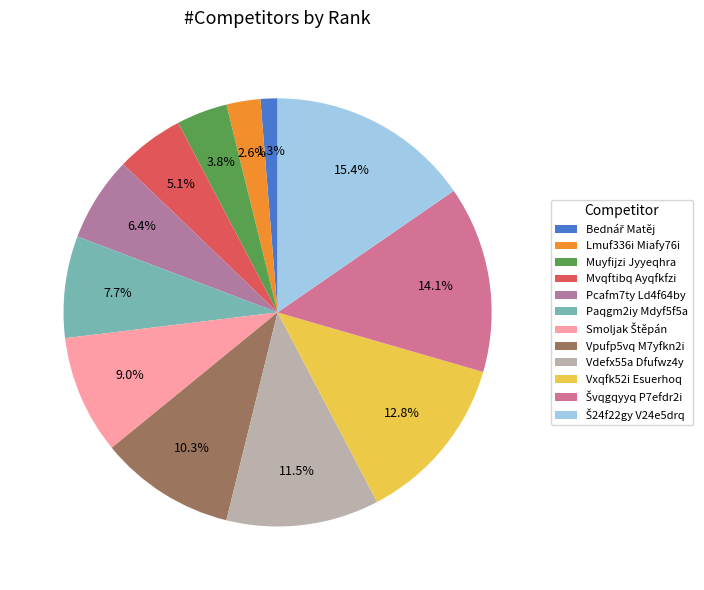

To the nearest percent, what is the combined percentage of Vxqfk52i Esuerhoq and Bednář Matěj?

14%